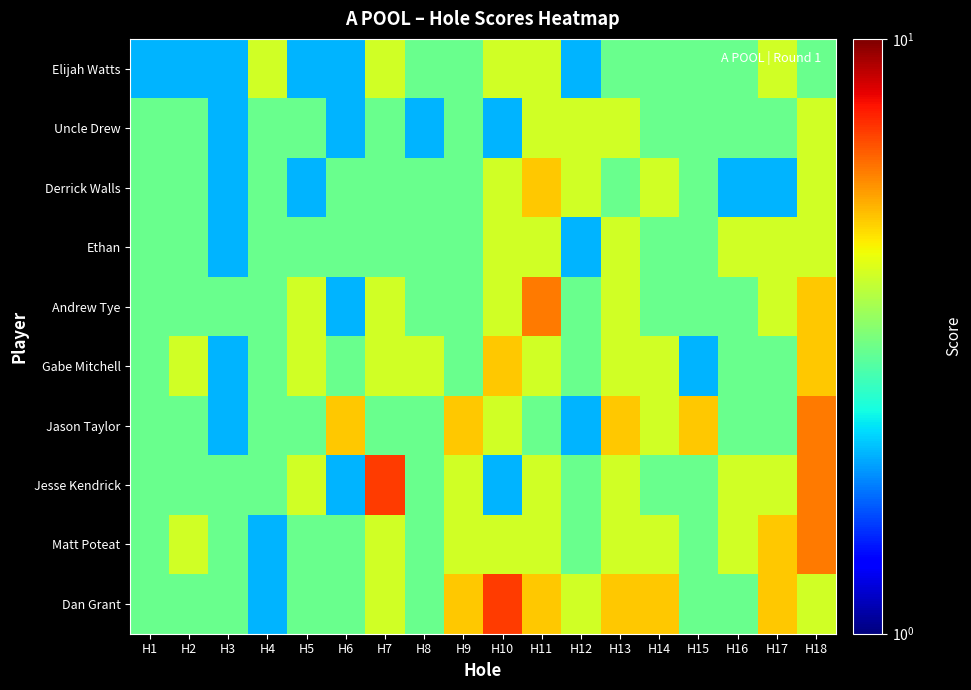

Reading left to right, list all the values displayed in this chart.

Elijah Watts: H1=2	H2=2	H3=2	H4=4	H5=2	H6=2	H7=4	H8=3	H9=3	H10=4	H11=4	H12=2	H13=3	H14=3	H15=3	H16=3	H17=4	H18=3
Uncle Drew: H1=3	H2=3	H3=2	H4=3	H5=3	H6=2	H7=3	H8=2	H9=3	H10=2	H11=4	H12=4	H13=4	H14=3	H15=3	H16=3	H17=3	H18=4
Derrick Walls: H1=3	H2=3	H3=2	H4=3	H5=2	H6=3	H7=3	H8=3	H9=3	H10=4	H11=5	H12=4	H13=3	H14=4	H15=3	H16=2	H17=2	H18=4
Ethan: H1=3	H2=3	H3=2	H4=3	H5=3	H6=3	H7=3	H8=3	H9=3	H10=4	H11=4	H12=2	H13=4	H14=3	H15=3	H16=4	H17=4	H18=4
Andrew Tye: H1=3	H2=3	H3=3	H4=3	H5=4	H6=2	H7=4	H8=3	H9=3	H10=4	H11=6	H12=3	H13=4	H14=3	H15=3	H16=3	H17=4	H18=5
Gabe Mitchell: H1=3	H2=4	H3=2	H4=3	H5=4	H6=3	H7=4	H8=4	H9=3	H10=5	H11=4	H12=3	H13=4	H14=4	H15=2	H16=3	H17=3	H18=5
Jason Taylor: H1=3	H2=3	H3=2	H4=3	H5=3	H6=5	H7=3	H8=3	H9=5	H10=4	H11=3	H12=2	H13=5	H14=4	H15=5	H16=3	H17=3	H18=6
Jesse Kendrick: H1=3	H2=3	H3=3	H4=3	H5=4	H6=2	H7=7	H8=3	H9=4	H10=2	H11=4	H12=3	H13=4	H14=3	H15=3	H16=4	H17=4	H18=6
Matt Poteat: H1=3	H2=4	H3=3	H4=2	H5=3	H6=3	H7=4	H8=3	H9=4	H10=4	H11=4	H12=3	H13=4	H14=4	H15=3	H16=4	H17=5	H18=6
Dan Grant: H1=3	H2=3	H3=3	H4=2	H5=3	H6=3	H7=4	H8=3	H9=5	H10=7	H11=5	H12=4	H13=5	H14=5	H15=3	H16=3	H17=5	H18=4